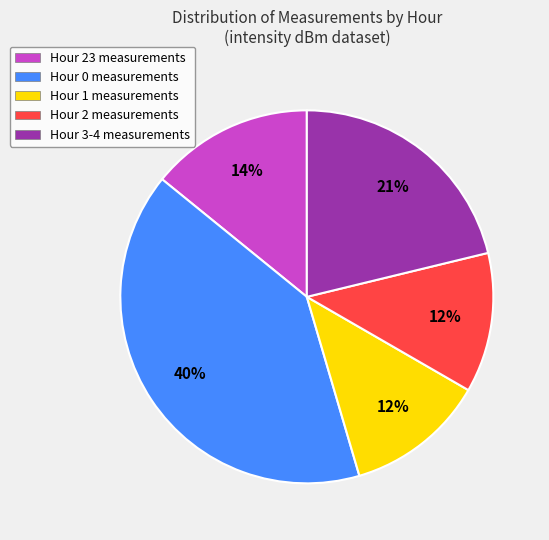

Count the number of slices in the pie.

5